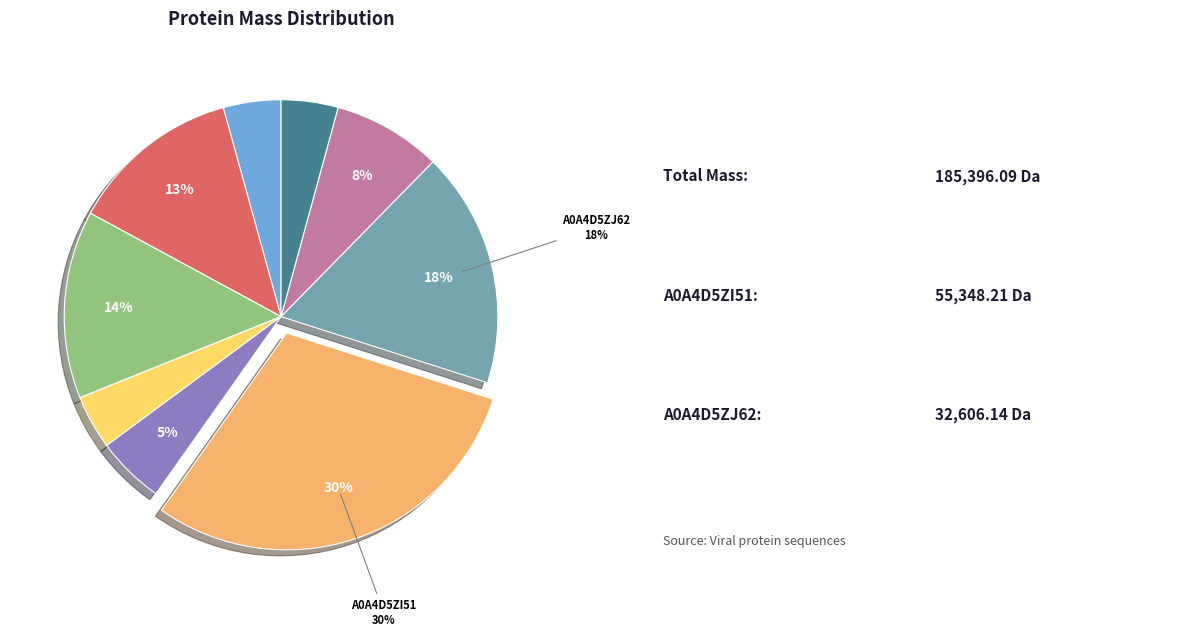

To the nearest percent, what is the difference between the largest and smallest slice percentages?

26%